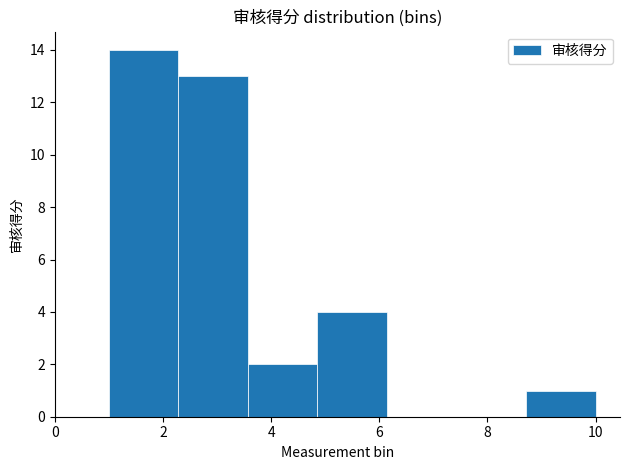

Reading left to right, list every bar in this chart as the range it spans on the x-axis followed by its height. Neither the bar edges nor the heights are printed on the chart, so give them approximately, as read against the axes.

1.0 to 2.2: 14
2.2 to 3.6: 13
3.6 to 4.8: 2
4.8 to 6.2: 4
6.2 to 7.4: 0
7.4 to 8.8: 0
8.8 to 10.0: 1